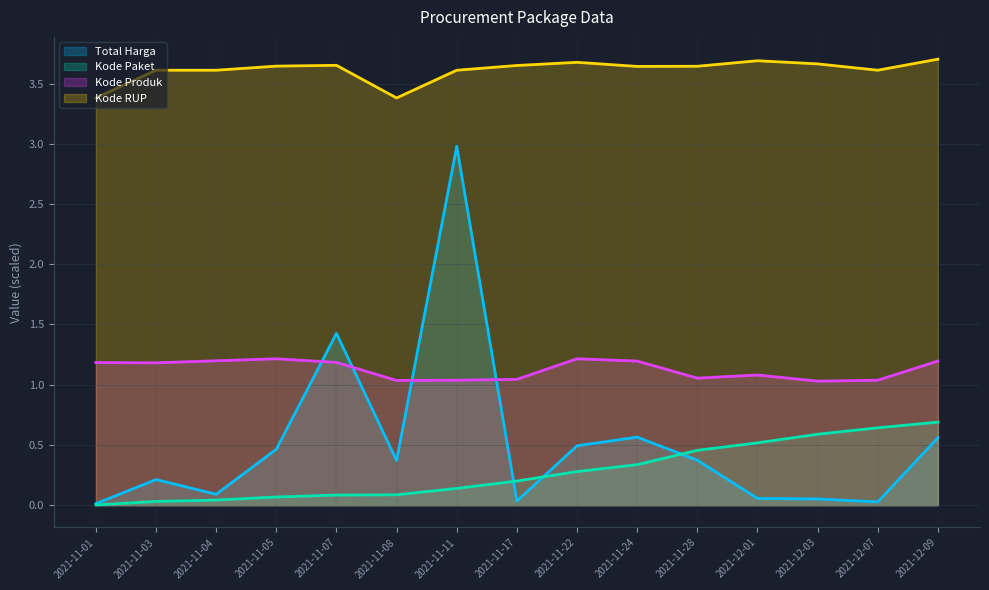

What is the total value across all series at 2021-12-07?

5.3